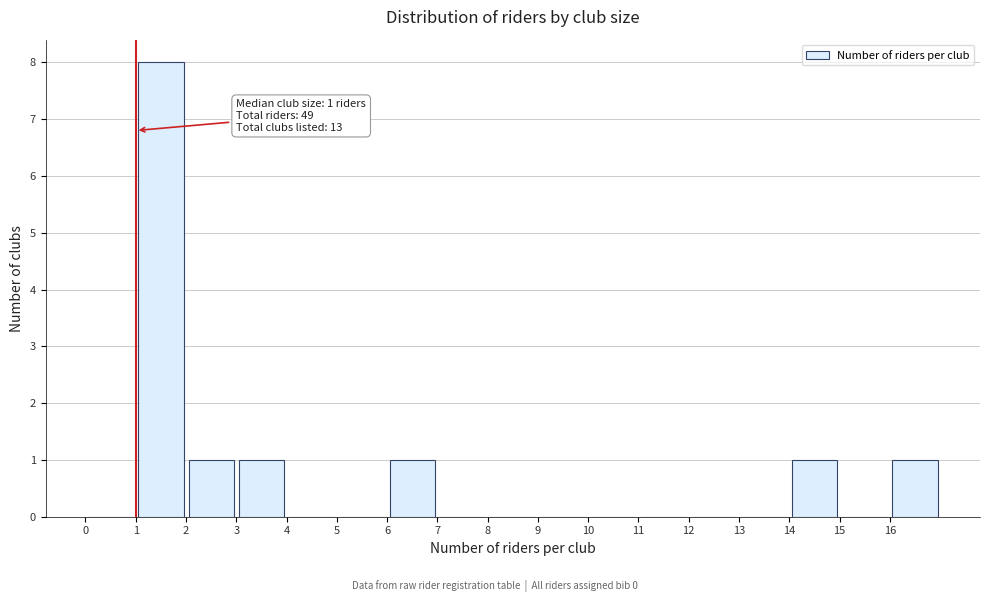

Which range on the x-axis has the tallest bar?

1 to 2